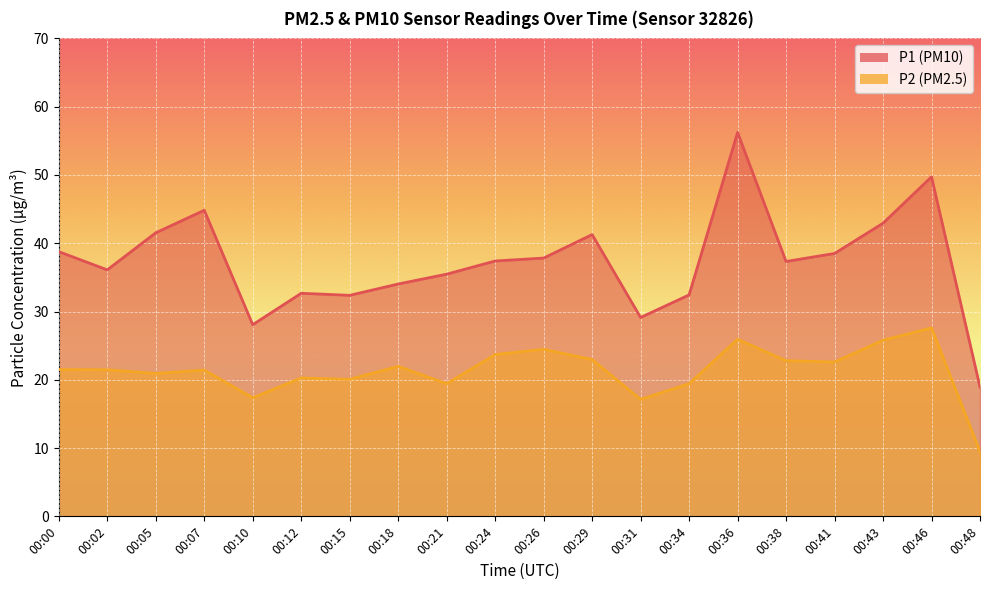

Which series has the largest range (max minus min)?

P1